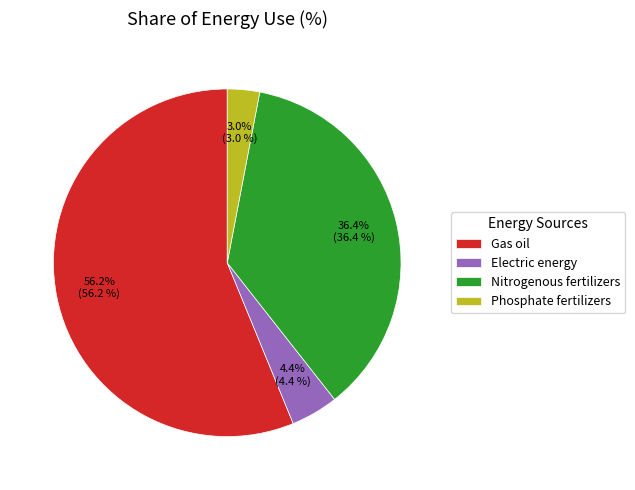

True or false: Gas oil accounts for 47% of the total.

False